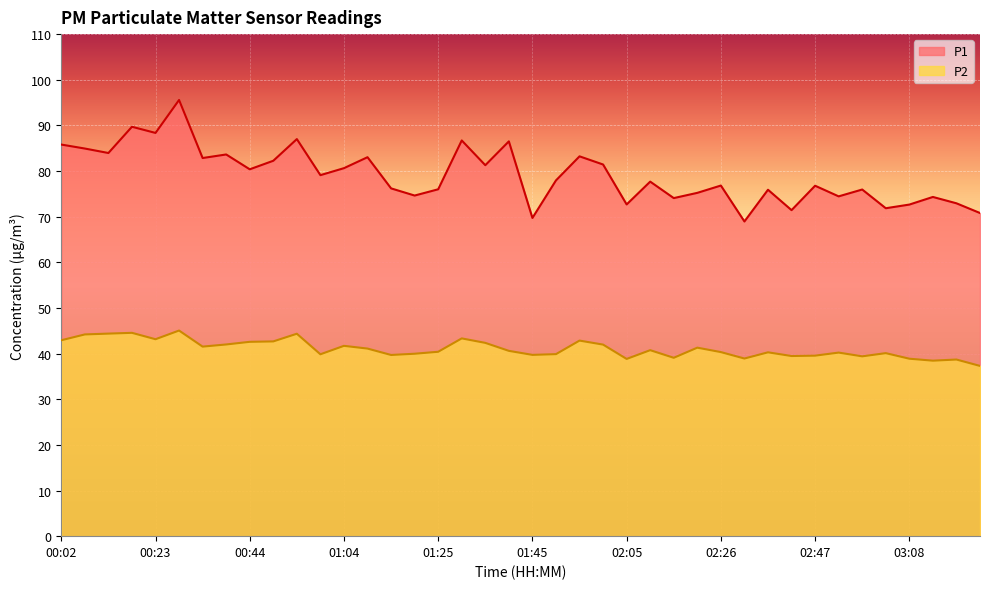

True or false: P2 has a value of 54.3 at 03:08.

False